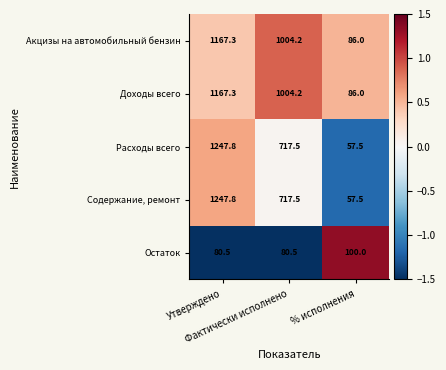

What is the difference between the maximum and minimum values in the Акцизы на автомобильный бензин series?

1081.3